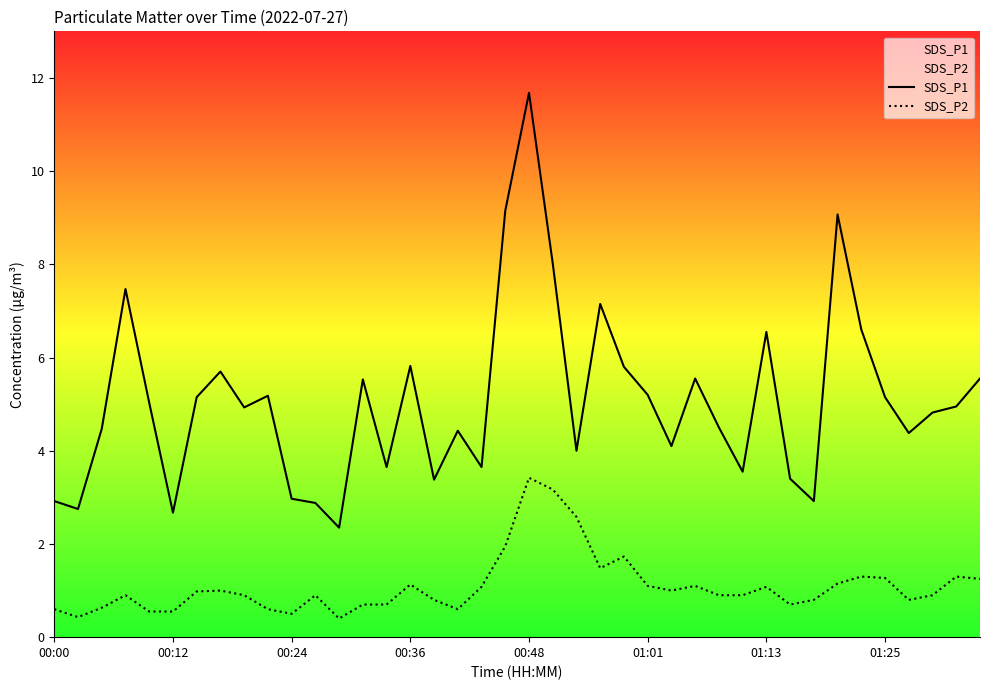

What are all the series names shown in the legend?

SDS_P1, SDS_P2